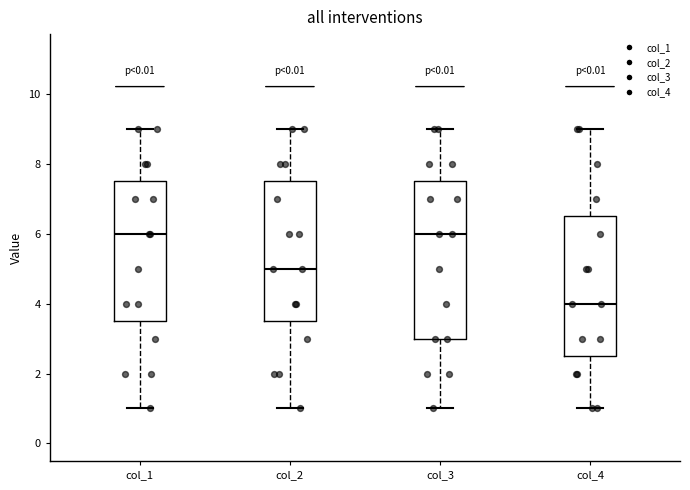

Reading left to right, read every box against the y-axis: the position of its median line, the range the box covers, and the ends of its whiskers. The values are not printed on the chart, so give them approximately, as read against the axis.

col_1: median 6.0, box 3.6 to 7.6, whiskers 1.0 to 9.0
col_2: median 5.0, box 3.6 to 7.6, whiskers 1.0 to 9.0
col_3: median 6.0, box 3.0 to 7.6, whiskers 1.0 to 9.0
col_4: median 4.0, box 2.6 to 6.6, whiskers 1.0 to 9.0